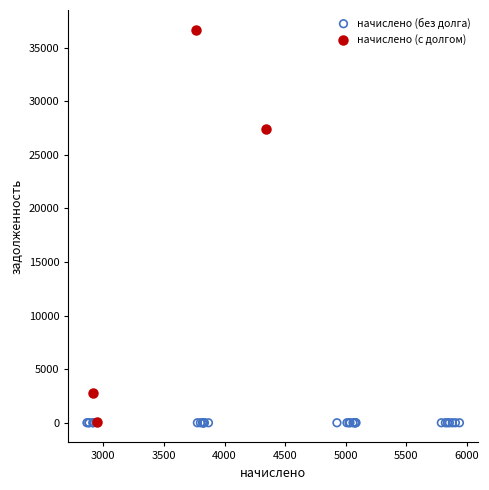

What are all the series names shown in the legend?

начислено (без долга), начислено (с долгом)